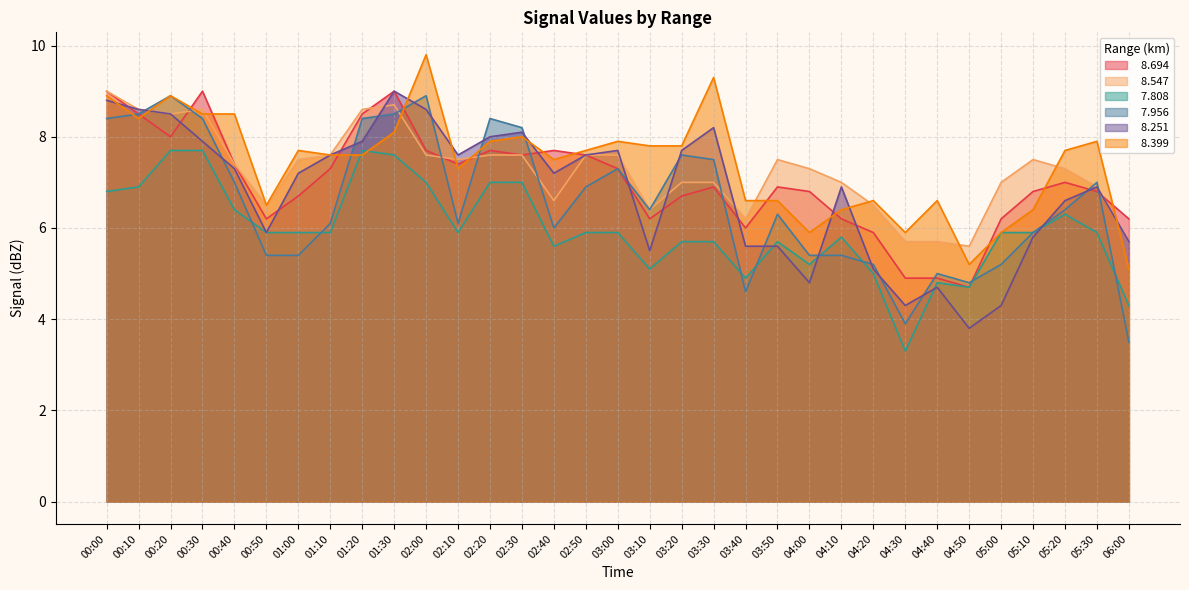

True or false:   8.547 has a value of 7.6 at 03:00.

True